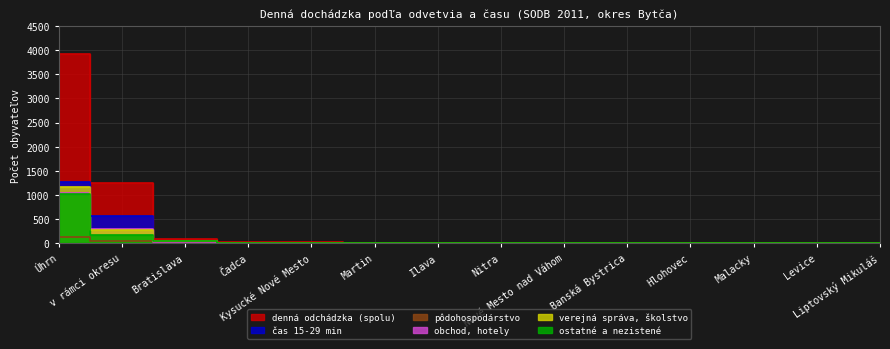

How many intersections are there between verejná správa, školstvo and čas 15-29 min?

4